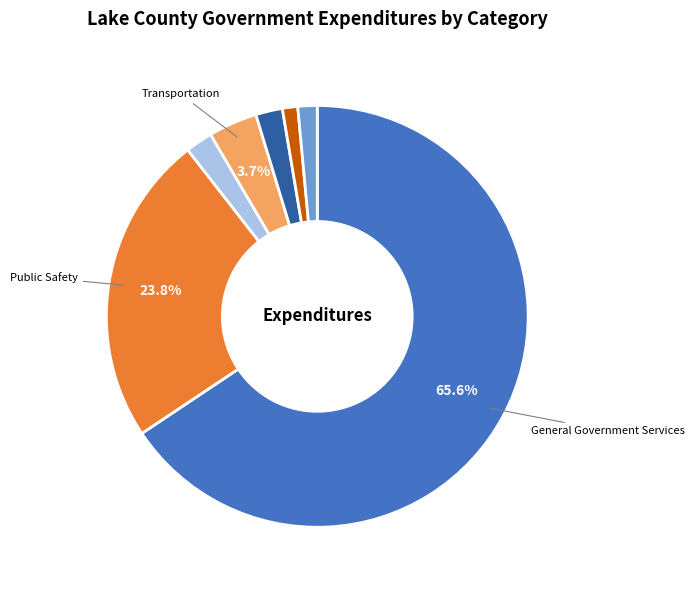

How many slices are in this pie chart?

7